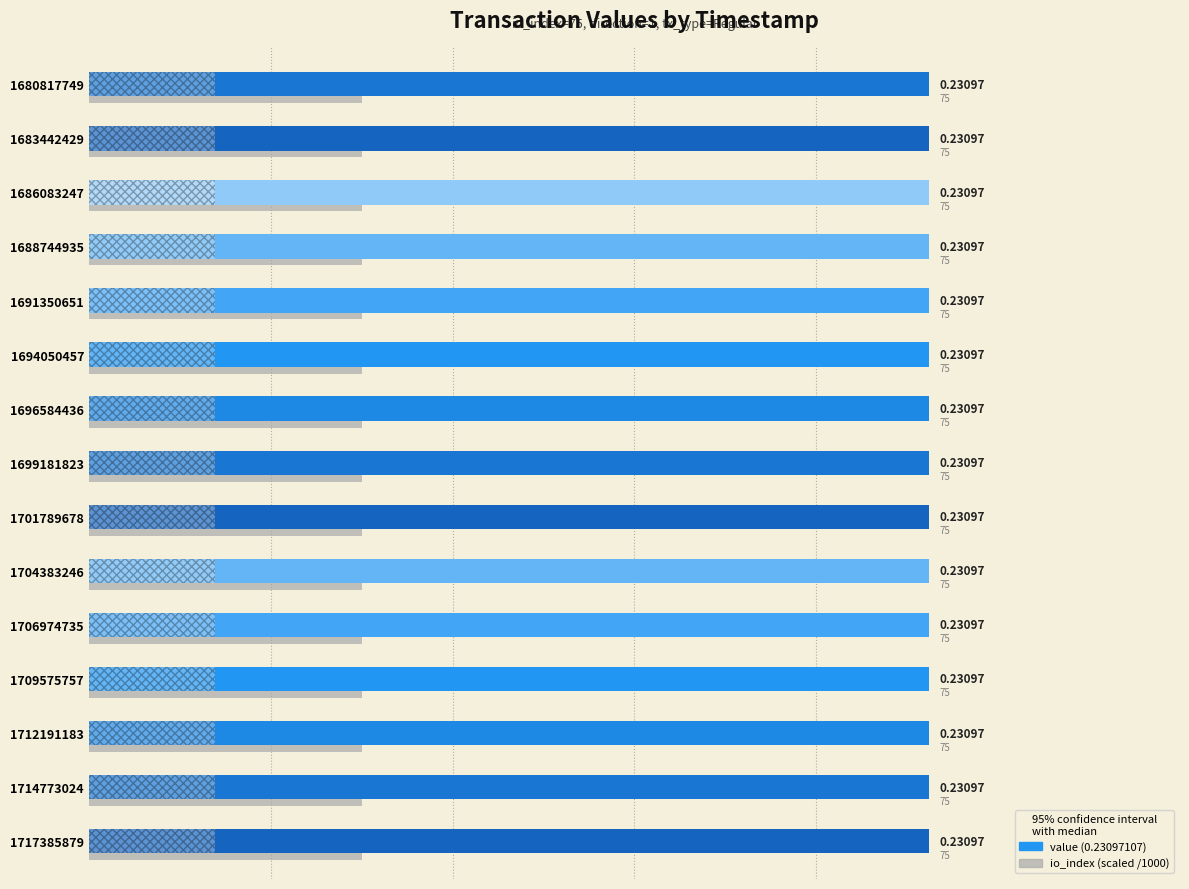

How many series are shown in this chart?

2